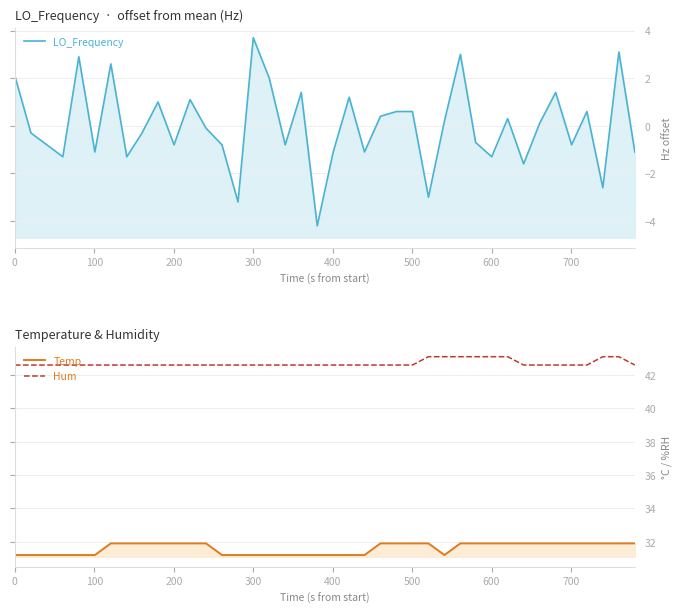

Which series has the largest total across all categories?

Hum